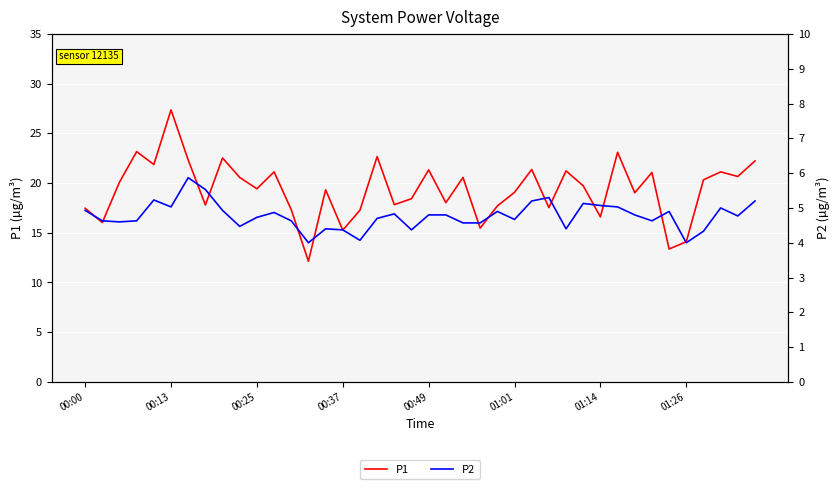

The P1 series shows 11.8 at 38. True or false?

False